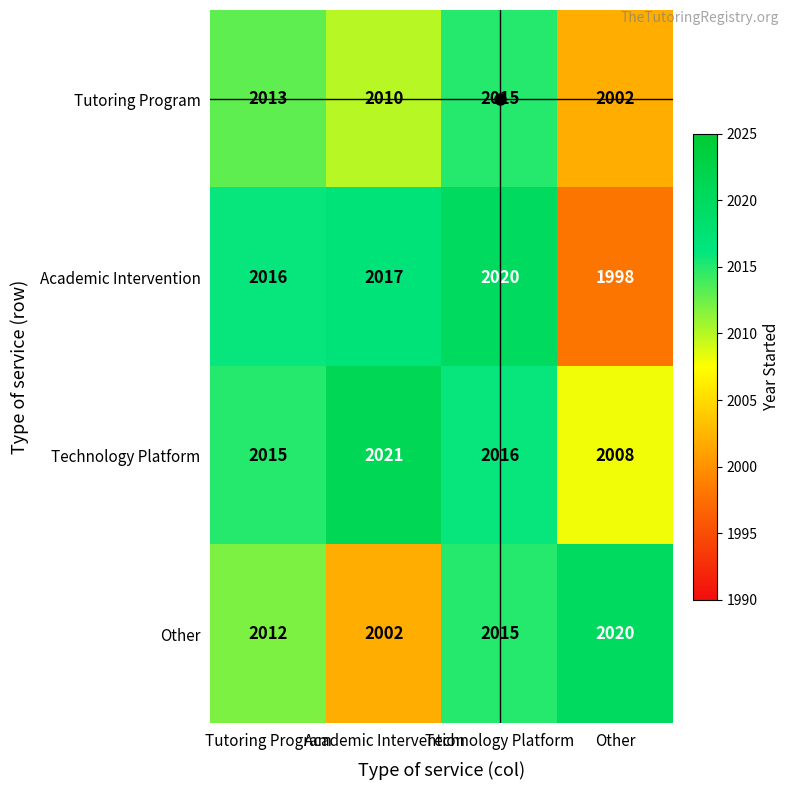

At which label does Other reach its minimum?

Academic Intervention